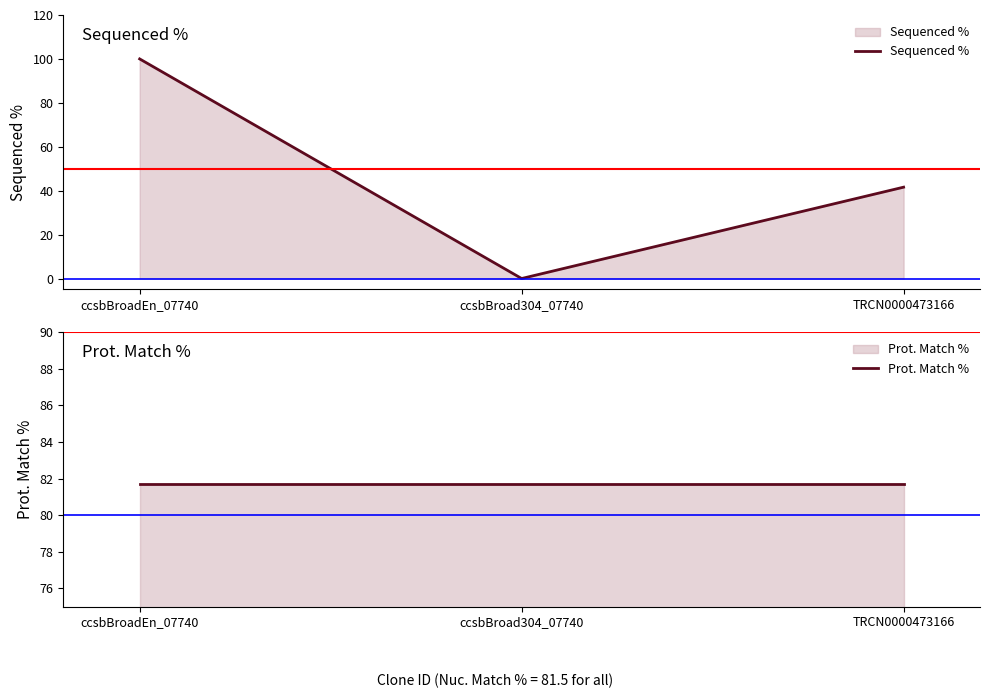

At how many categories does at least one series exceed 69?

3